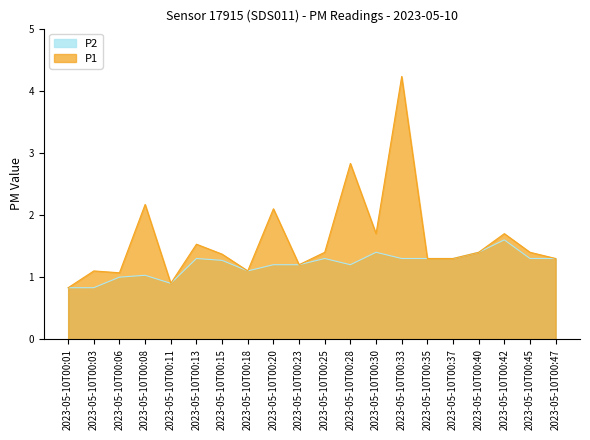

What is the difference between the second highest and minimum values in the P2 series?

0.6